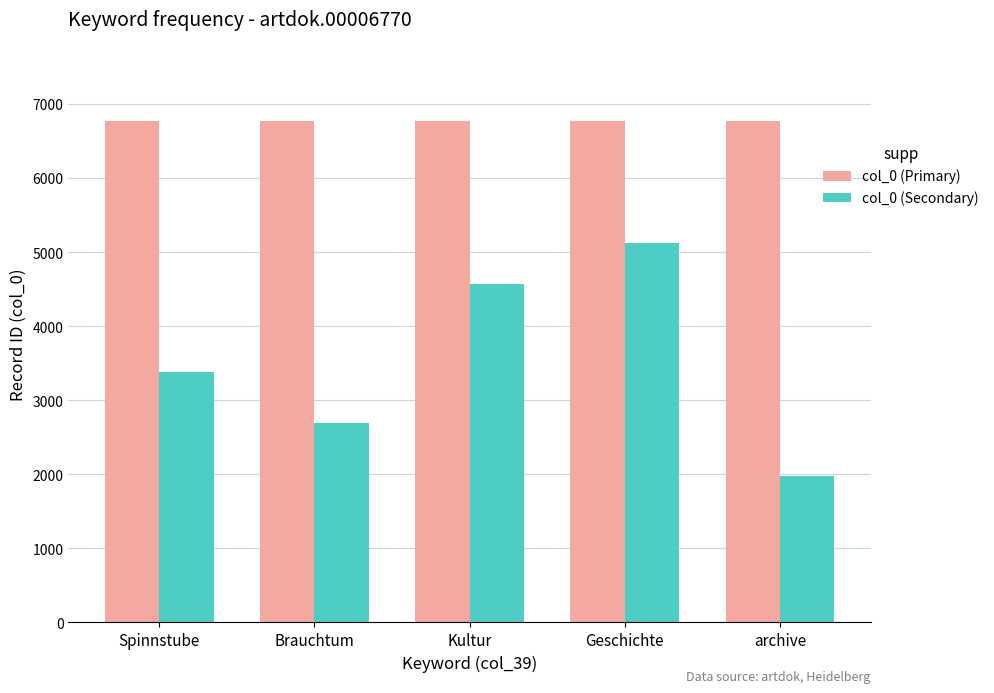

Count the col_0 (Secondary) values in the range 2692 to 4570.

3